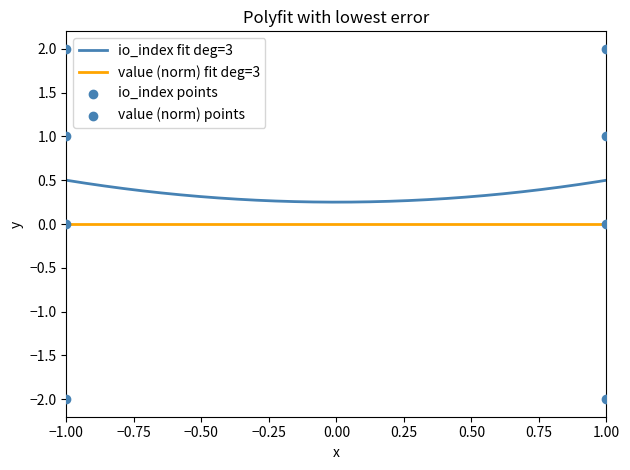

Which series reaches the minimum Y coordinate?

value